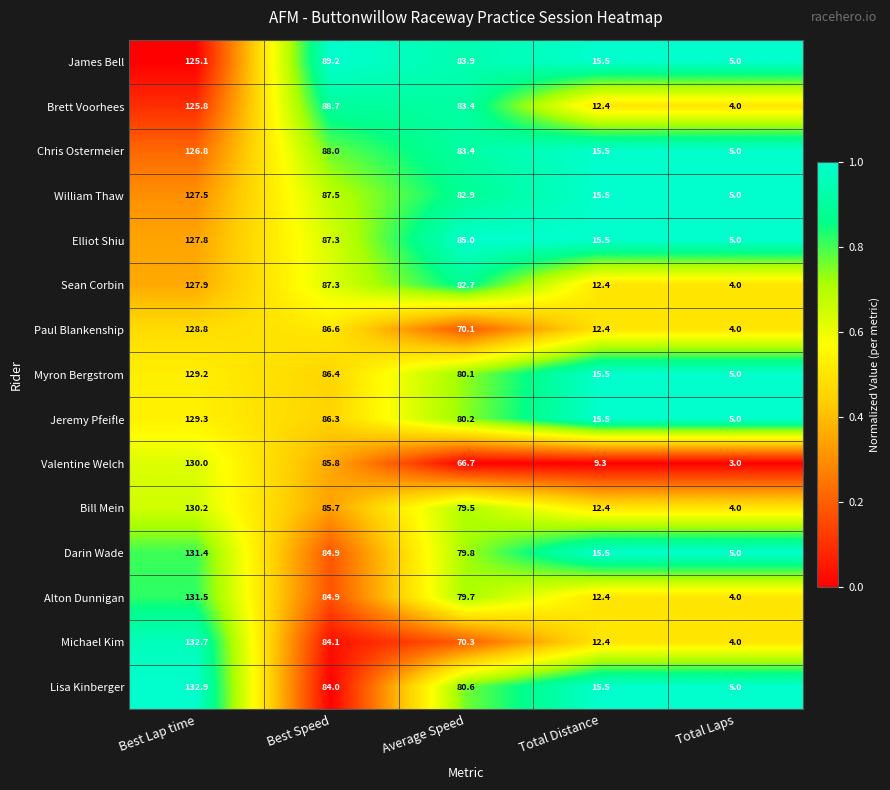

Is it true that Michael Kim equals 57.7 at Best Speed?

False